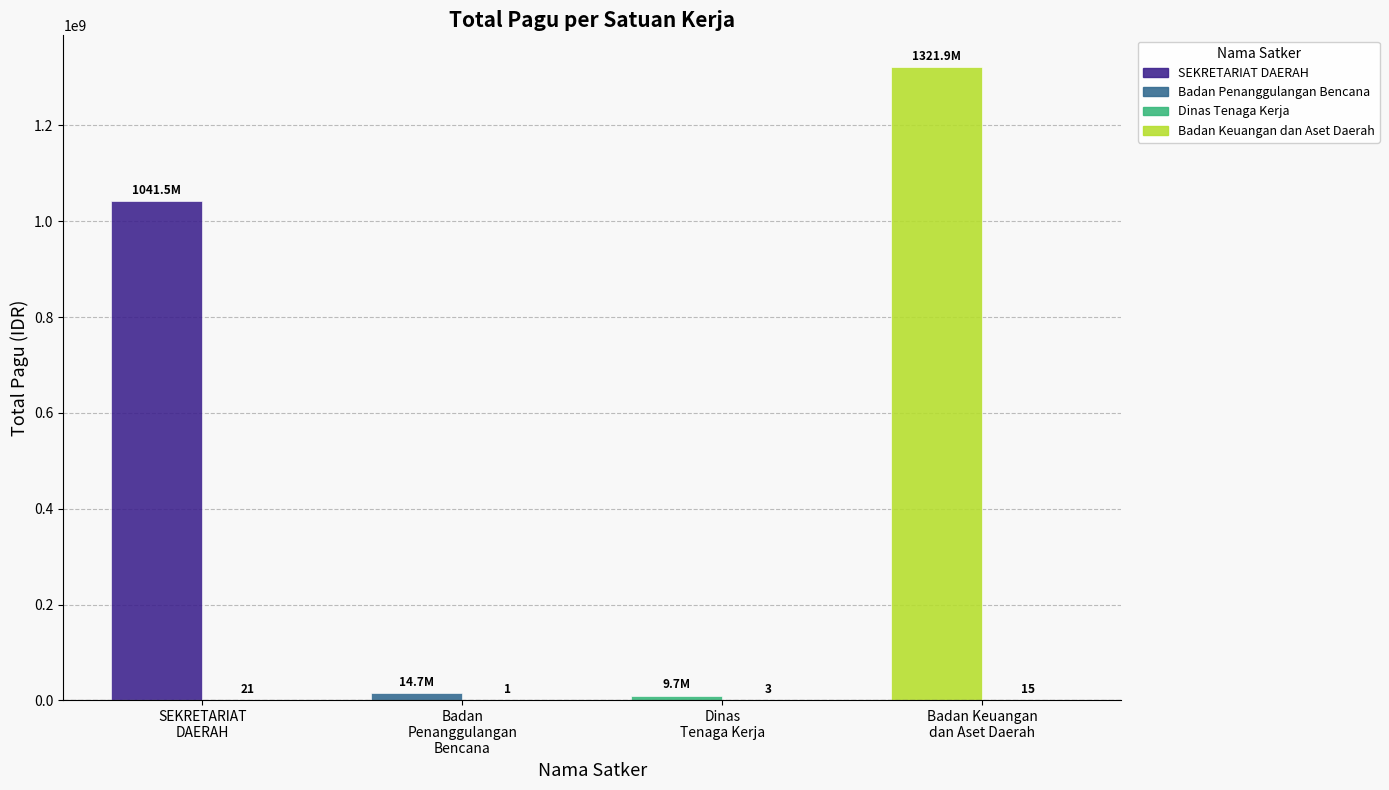

Does the chart contain stacked bars?

No